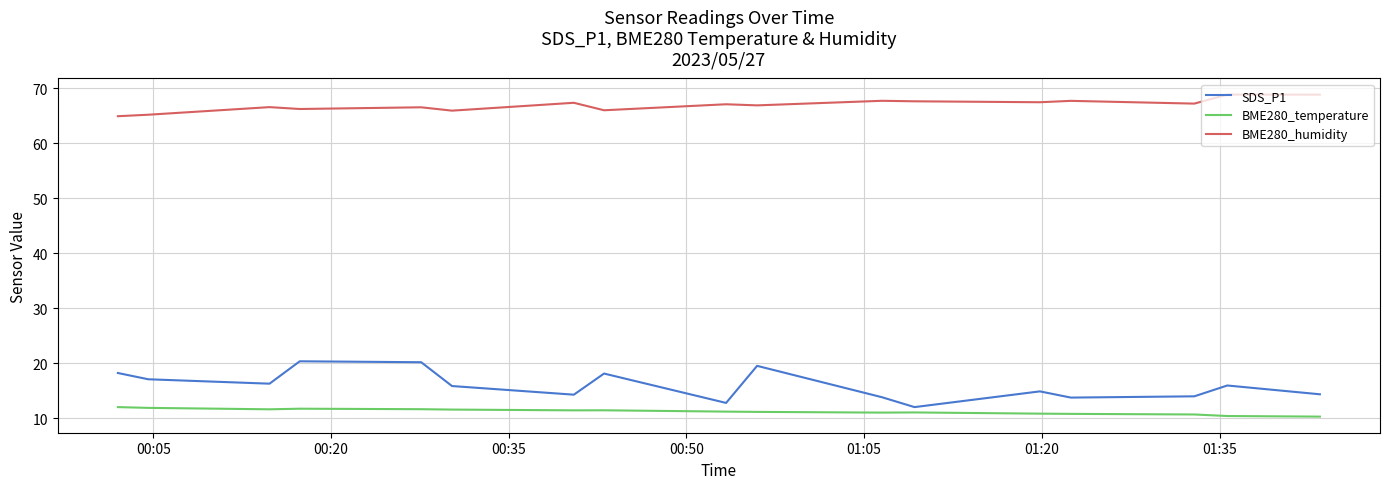

How many categories are shown in the chart?

17